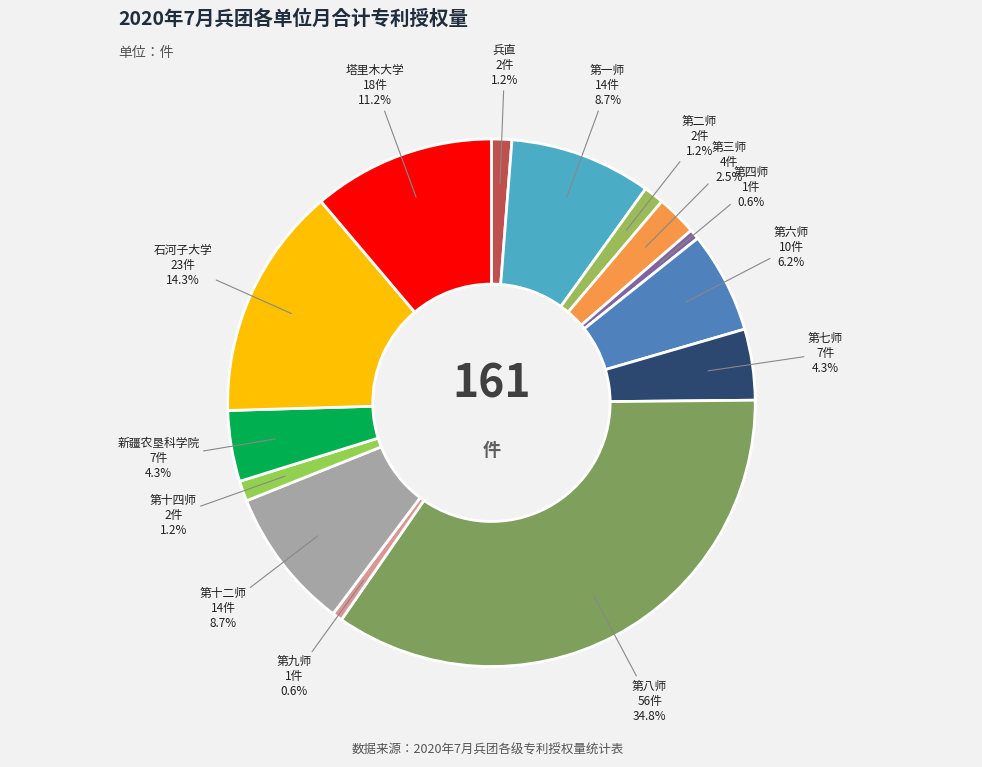

Which slice is the largest?

第八师